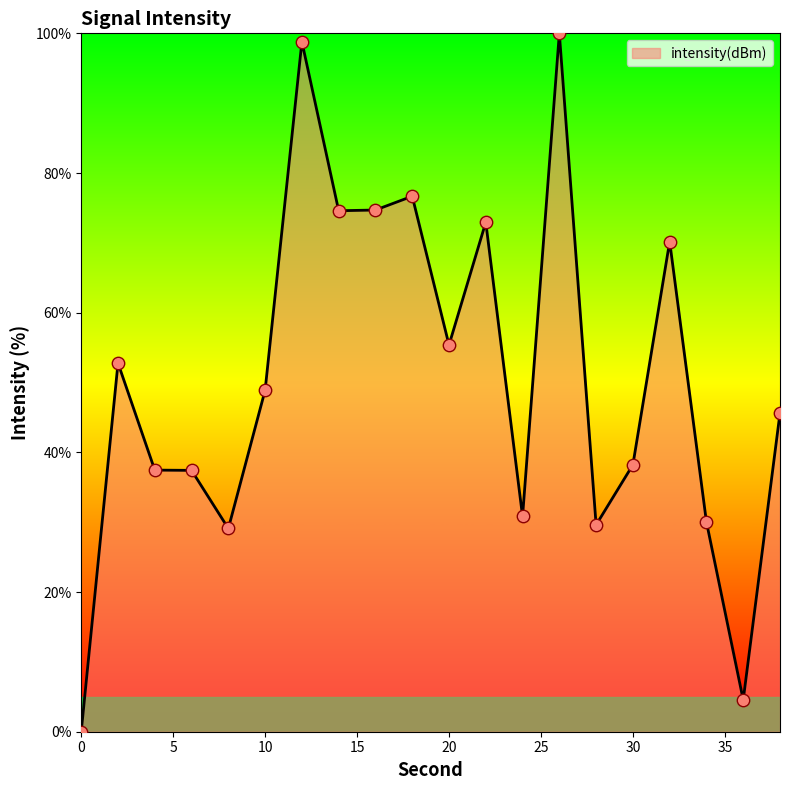

What is the difference between the maximum and minimum values?

100.0